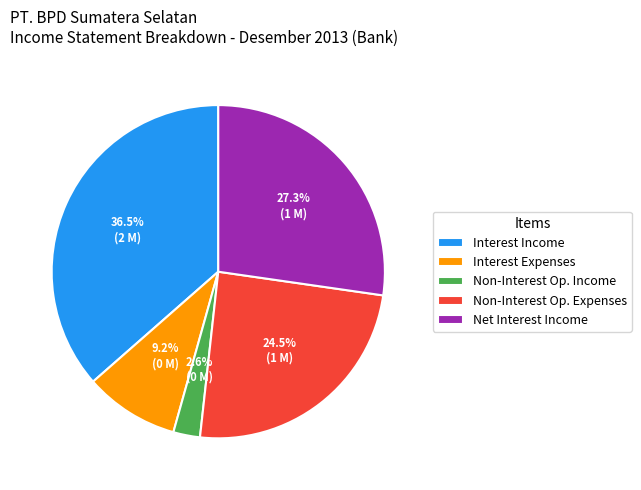

How much of the chart is everything except Interest Income?

63.5%